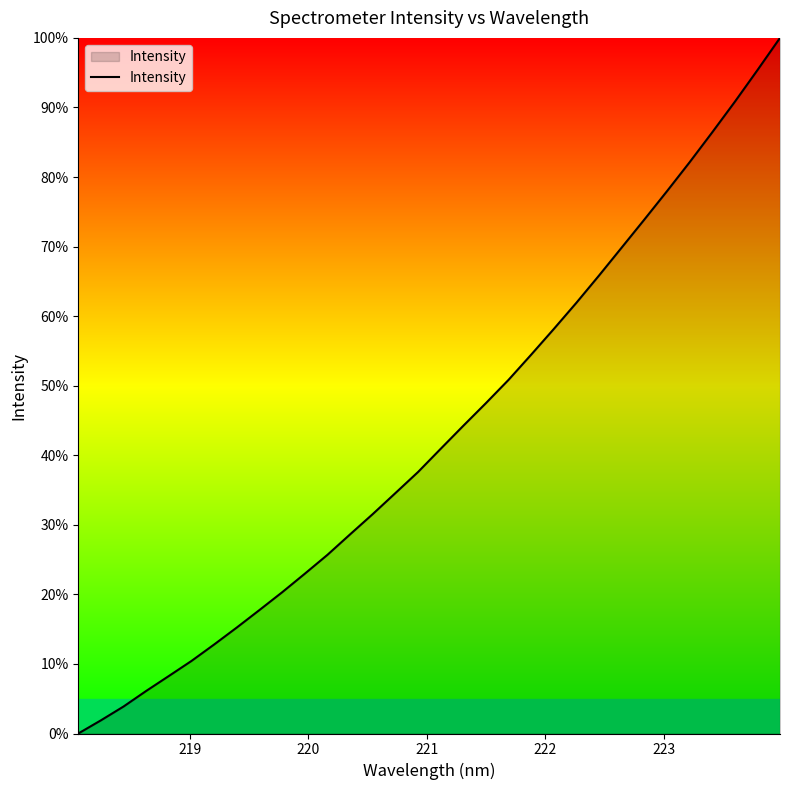

How many lines are shown in the chart?

1